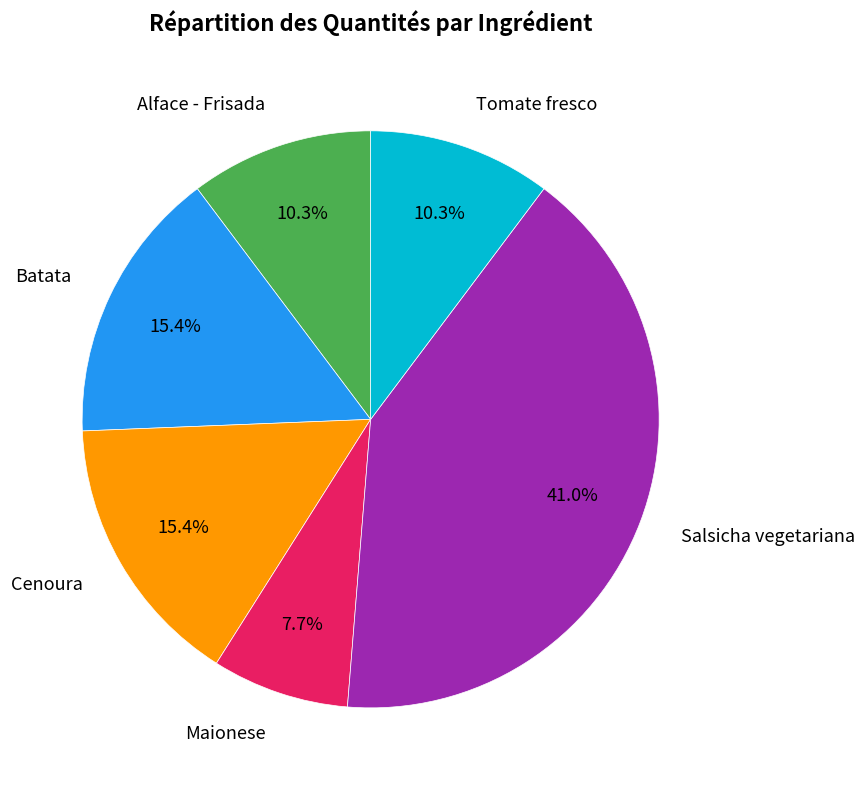

Which has a higher value, Salsicha vegetariana or Alface - Frisada?

Salsicha vegetariana